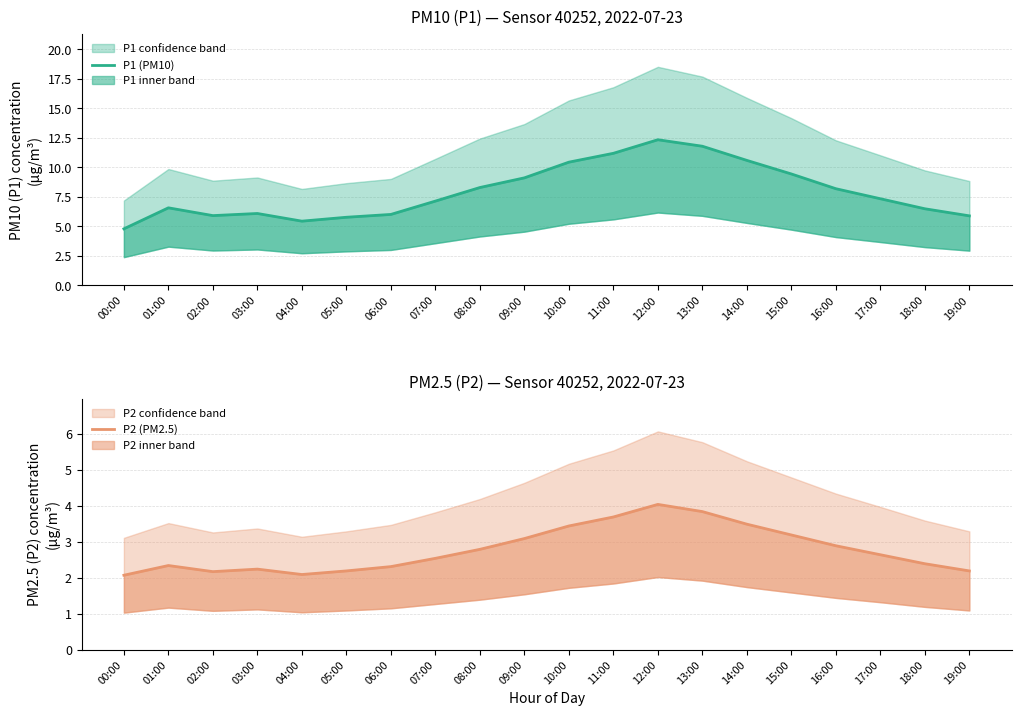

What is the average value of the P1 (PM10) series?

8.0